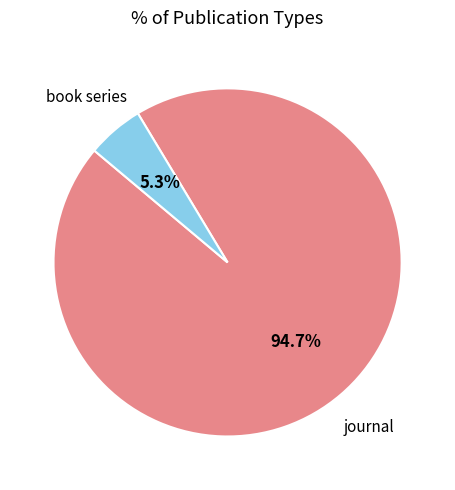

Does any single category account for the majority?

Yes